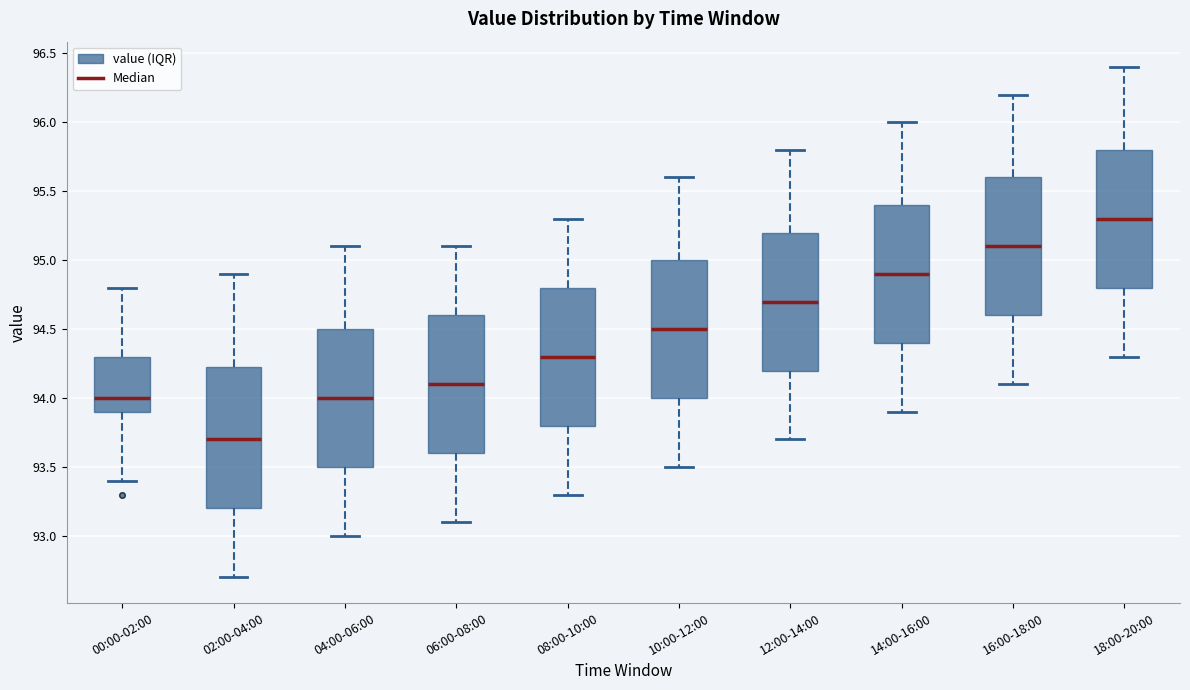

Reading left to right, read every box against the y-axis: the position of its median line, the range the box covers, and the ends of its whiskers. The values are not printed on the chart, so give them approximately, as read against the axis.

00:00-02:00: median 94.00, box 93.90 to 94.30, whiskers 93.40 to 94.80
02:00-04:00: median 93.70, box 93.20 to 94.25, whiskers 92.70 to 94.90
04:00-06:00: median 94.00, box 93.50 to 94.50, whiskers 93.00 to 95.10
06:00-08:00: median 94.10, box 93.60 to 94.60, whiskers 93.10 to 95.10
08:00-10:00: median 94.30, box 93.80 to 94.80, whiskers 93.30 to 95.30
10:00-12:00: median 94.50, box 94.00 to 95.00, whiskers 93.50 to 95.60
12:00-14:00: median 94.70, box 94.20 to 95.20, whiskers 93.70 to 95.80
14:00-16:00: median 94.90, box 94.40 to 95.40, whiskers 93.90 to 96.00
16:00-18:00: median 95.10, box 94.60 to 95.60, whiskers 94.10 to 96.20
18:00-20:00: median 95.30, box 94.80 to 95.80, whiskers 94.30 to 96.40